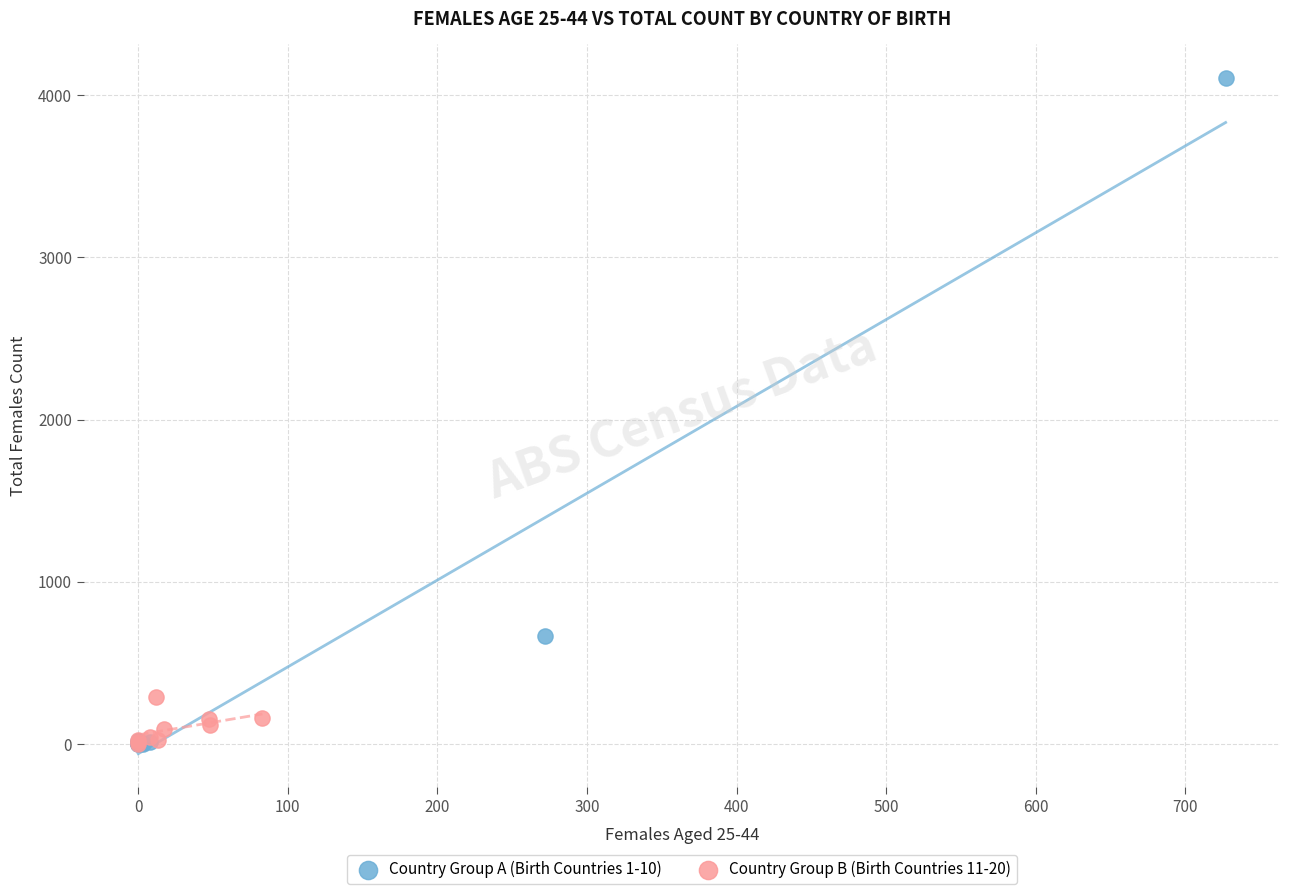

Which series has the widest spread of Y values?

Country Group A (Birth Countries 1-10)